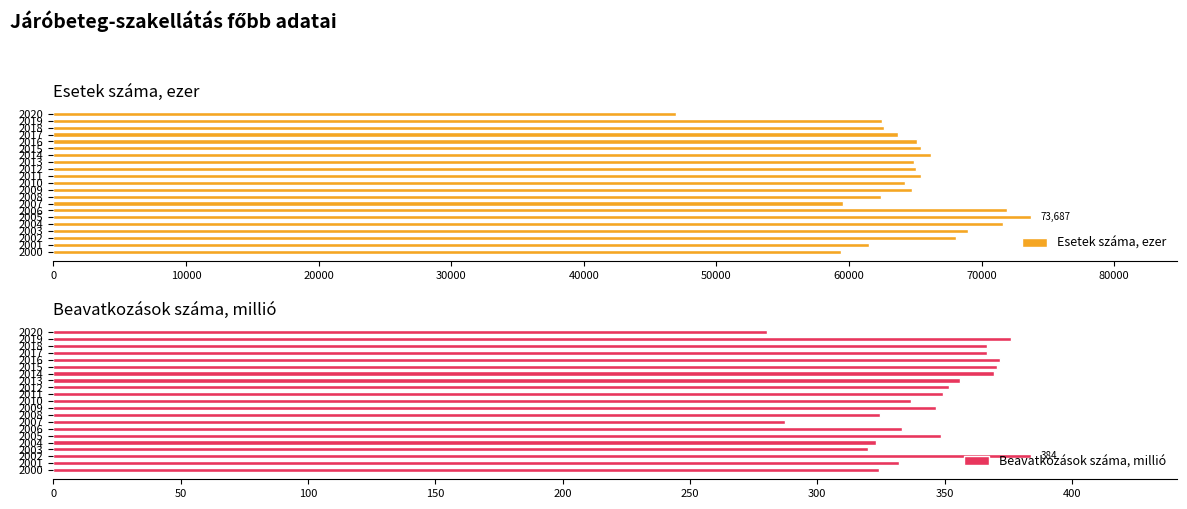

Rank the series by their average value, from lowest to highest.

Beavatkozások száma, millió, Esetek száma, ezer